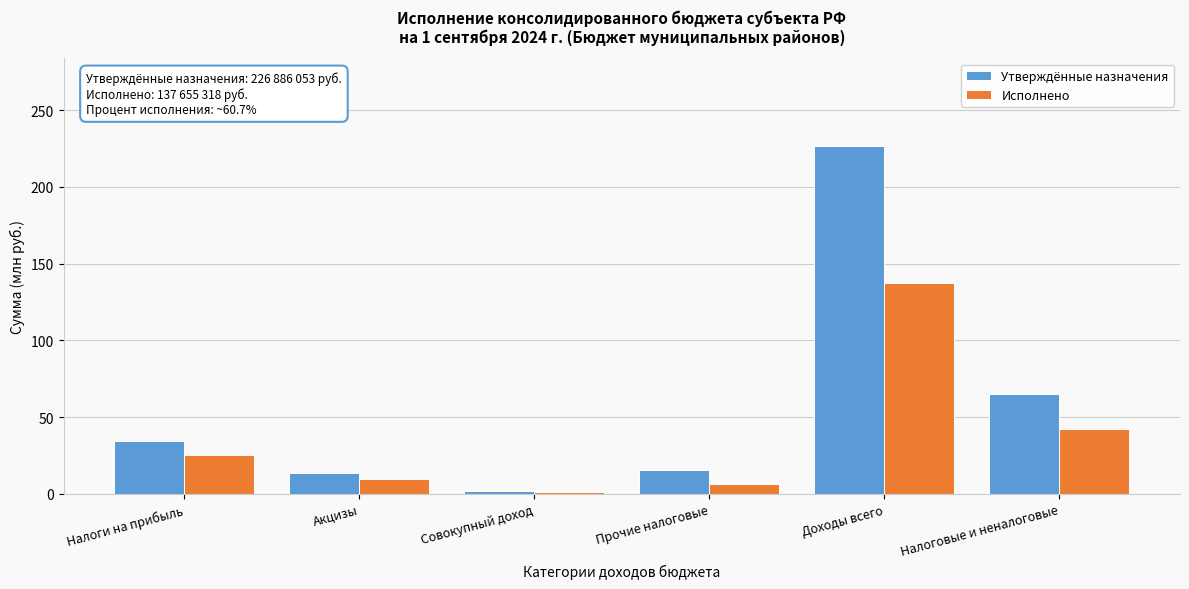

Reading left to right, extract all data points from this chart.

Утверждённые назначения: Налоги на прибыль=34.4	Акцизы=13.4	Совокупный доход=1.6	Прочие налоговые=15.6	Доходы всего=226.9	Налоговые и неналоговые=64.9
Исполнено: Налоги на прибыль=25.4	Акцизы=9.5	Совокупный доход=1.2	Прочие налоговые=6.2	Доходы всего=137.7	Налоговые и неналоговые=42.2